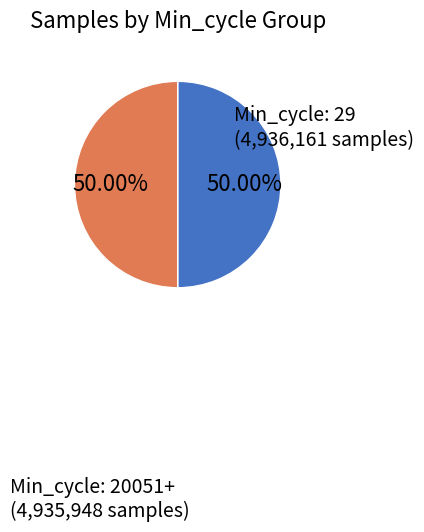

Which slice is the largest?

Min_cycle=29